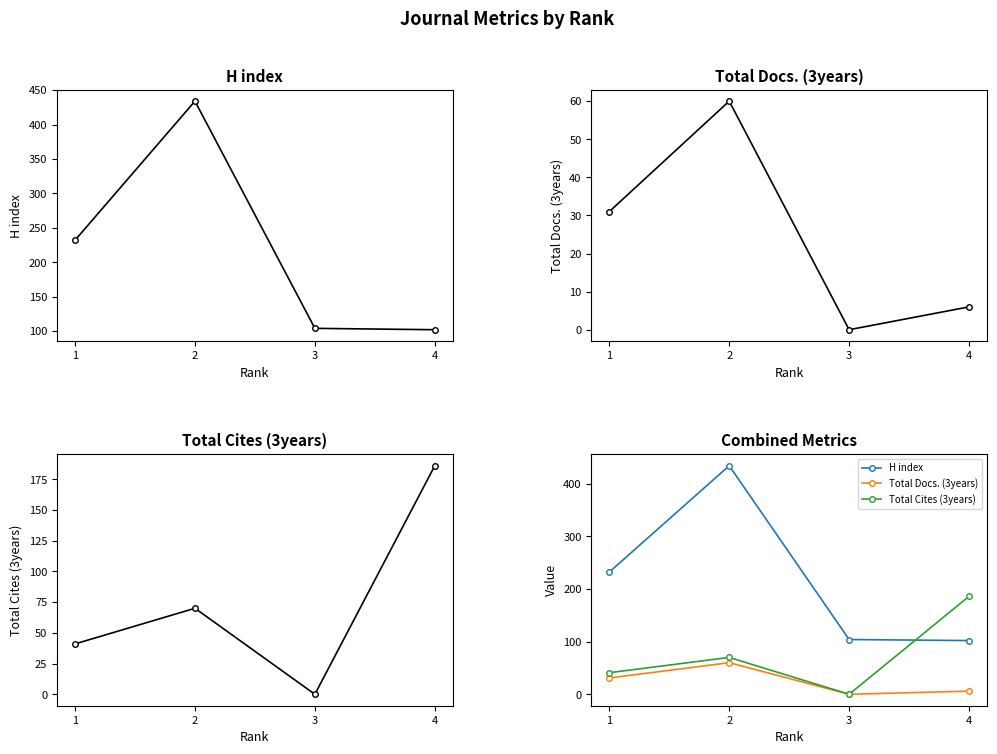

Reading left to right, list all the values displayed in this chart.

H index: 1=232	2=434	3=104	4=102
Total Docs. (3years): 1=31	2=60	3=0	4=6
Total Cites (3years): 1=41	2=70	3=0	4=186